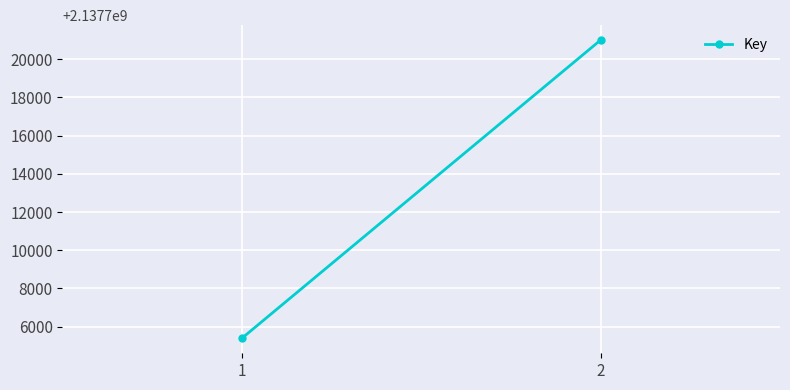

How many values are between 2137705385 and 2137721004?

2